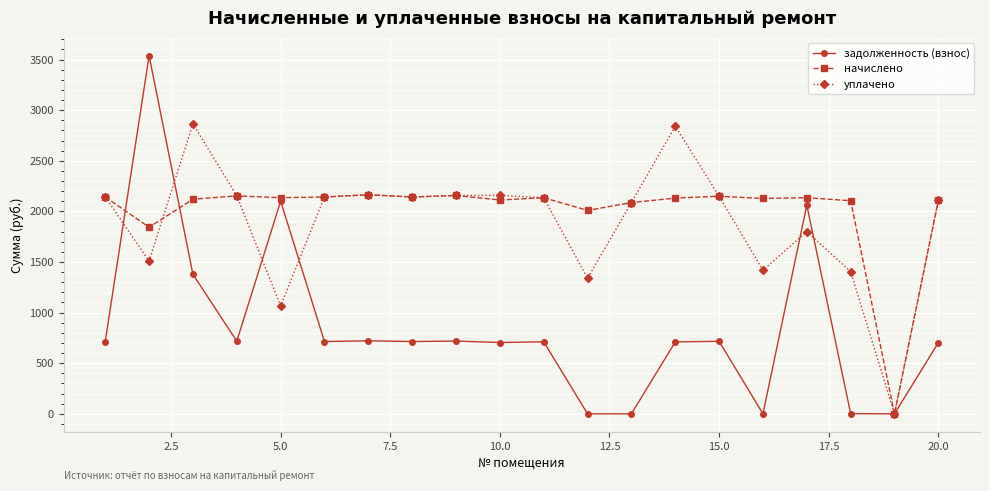

What is the highest value of the уплачено series?

2865.2